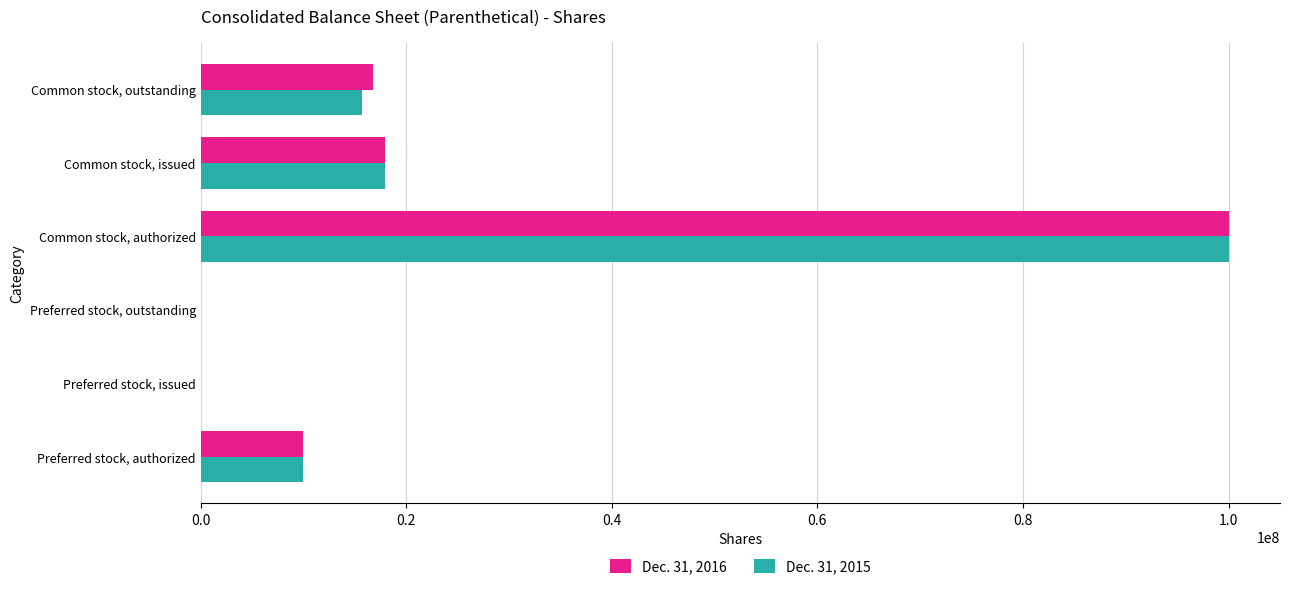

The value of Dec. 31, 2015 at Common stock, outstanding is 15741618. True or false?

True